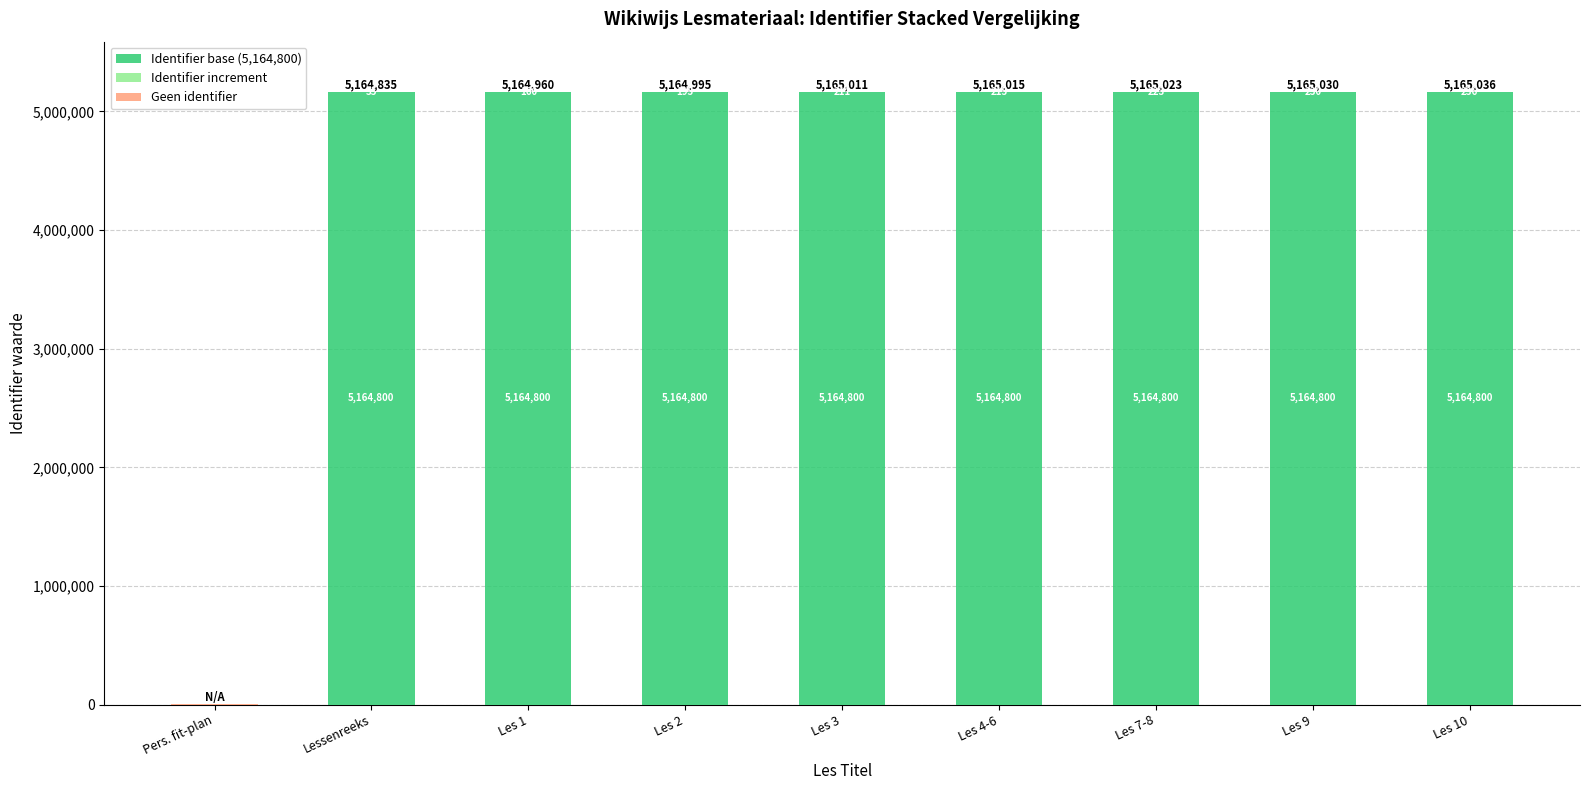

Is the value of Identifier increment at Les 7-8 greater than the value of Identifier base (5,164,800) at Les 2?

No